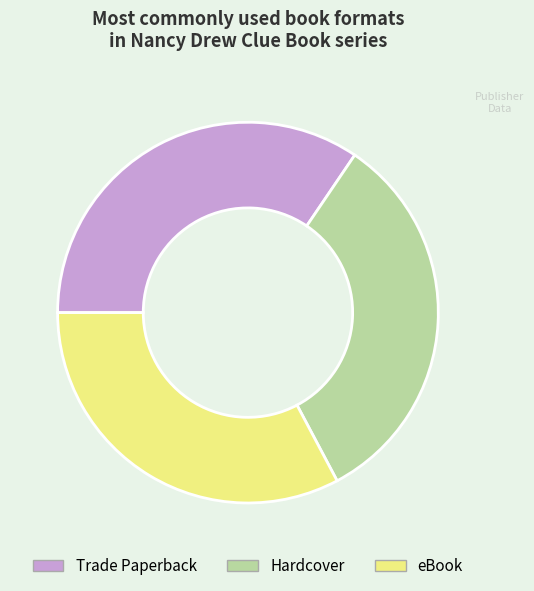

The Trade Paperback slice represents 34% of the pie. True or false?

True